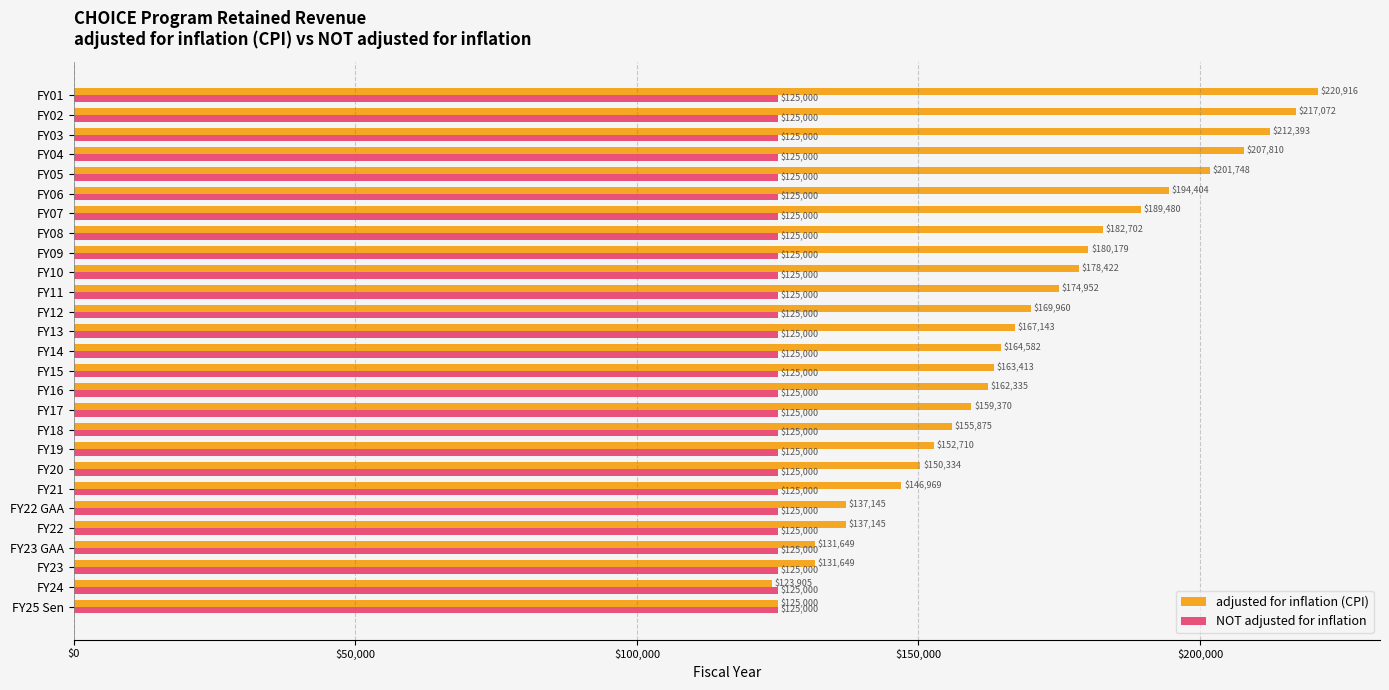

What are all the series names shown in the legend?

adjusted for inflation (CPI), NOT adjusted for inflation